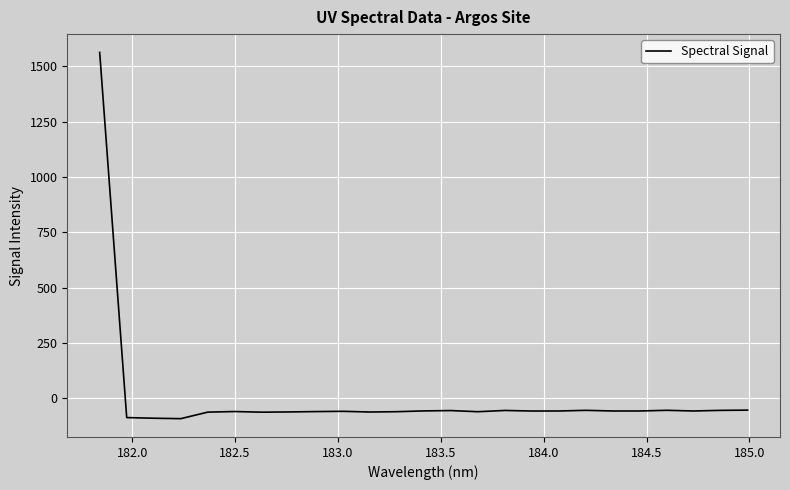

What is the maximum value shown in the chart?

1563.0